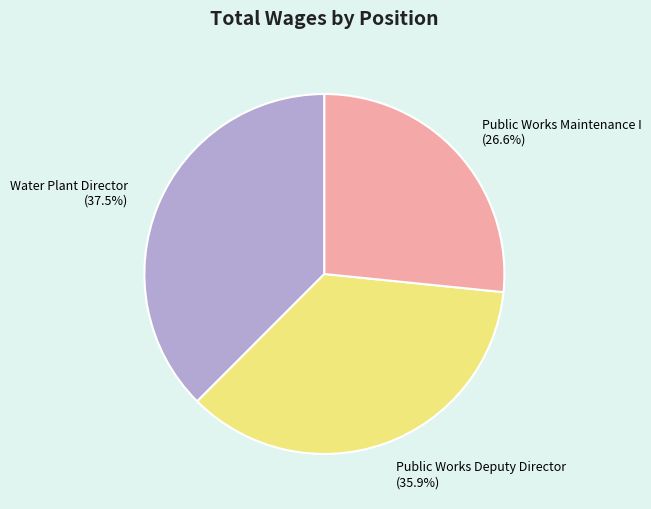

Which slice is the smallest?

Public Works Maintenance I